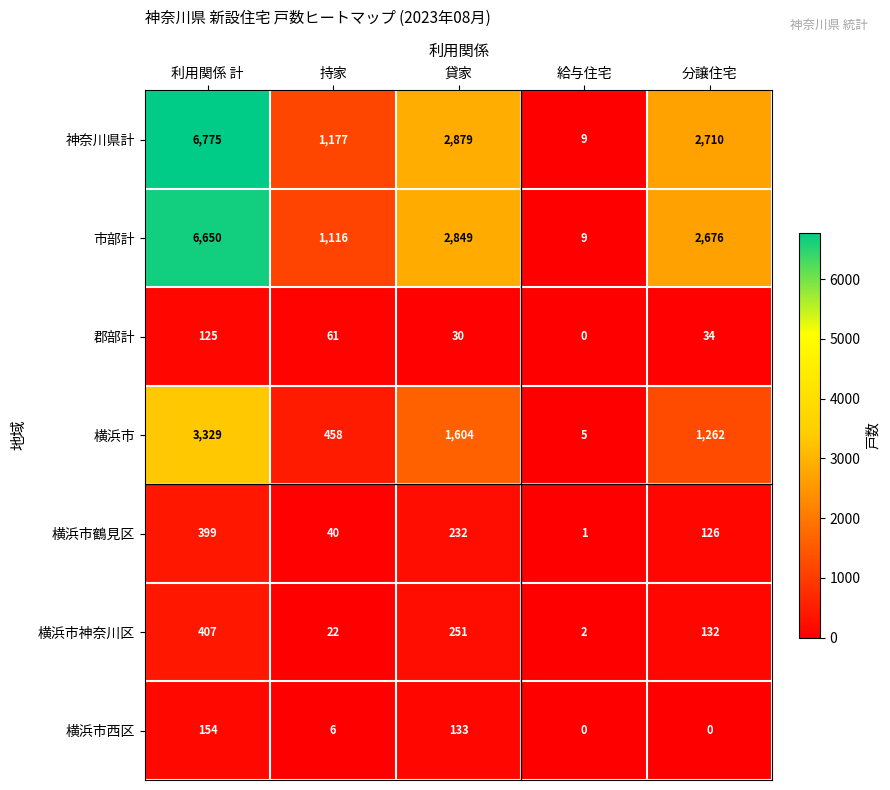

Which category has the highest value in the 神奈川県計 series?

利用関係 計